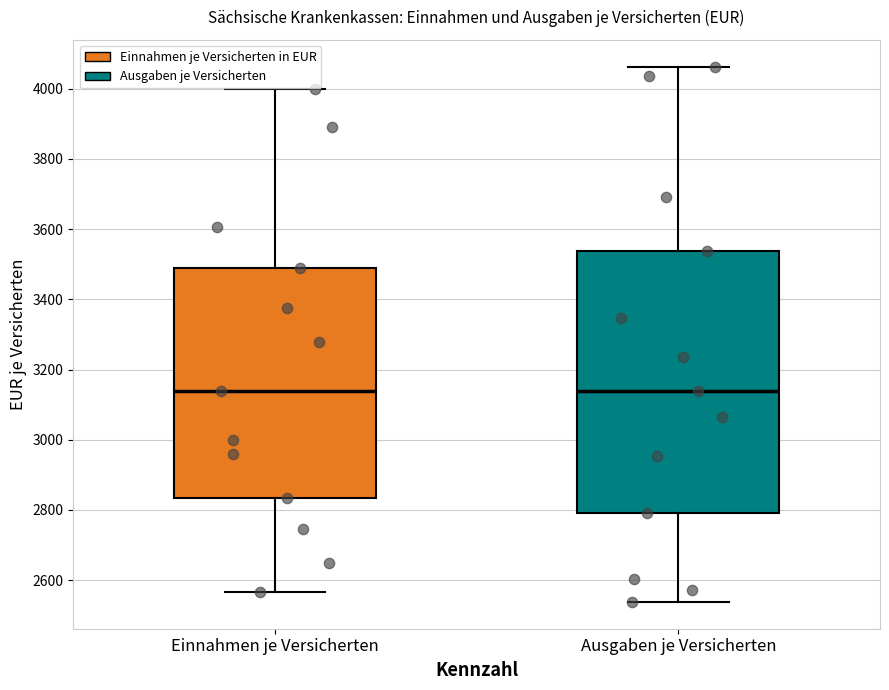

Reading left to right, read every box against the y-axis: the position of its median line, the range the box covers, and the ends of its whiskers. The values are not printed on the chart, so give them approximately, as read against the axis.

Einnahmen je Versicherten: median 3140, box 2840 to 3500, whiskers 2560 to 4000
Ausgaben je Versicherten: median 3140, box 2800 to 3540, whiskers 2540 to 4060